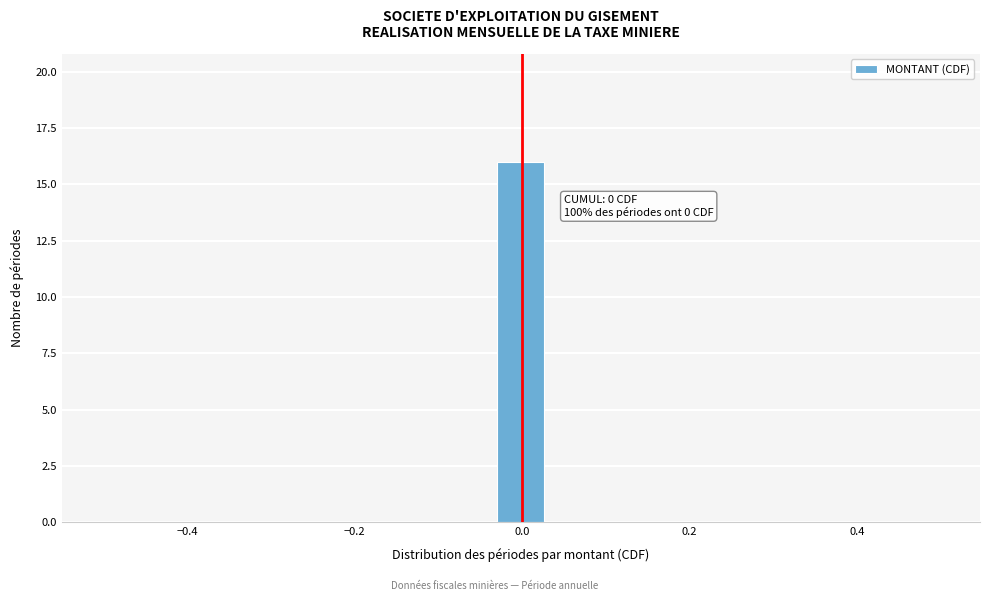

Around what value on the x-axis is the tallest bar? Give the approximate position of its centre, as read against the axis.

0.00